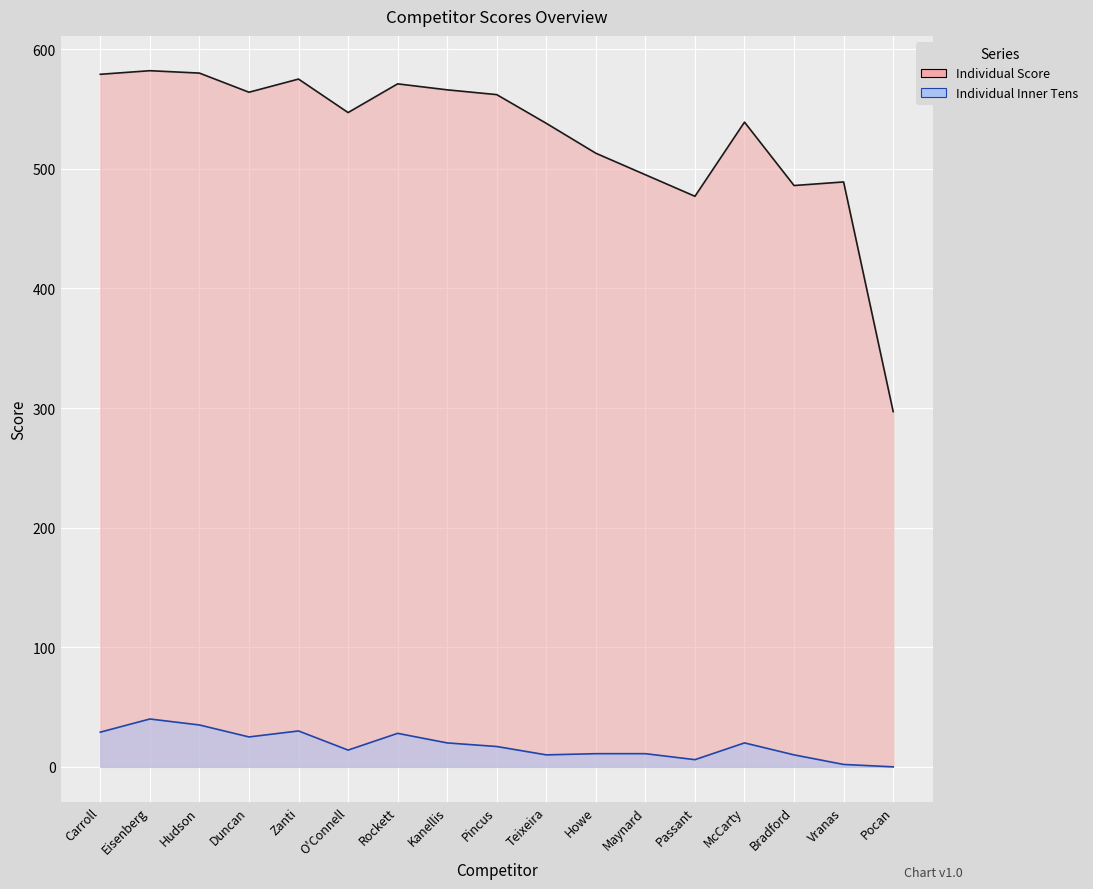

What value does the Individual Inner Tens series have at O'Connell, to the nearest 5?

15